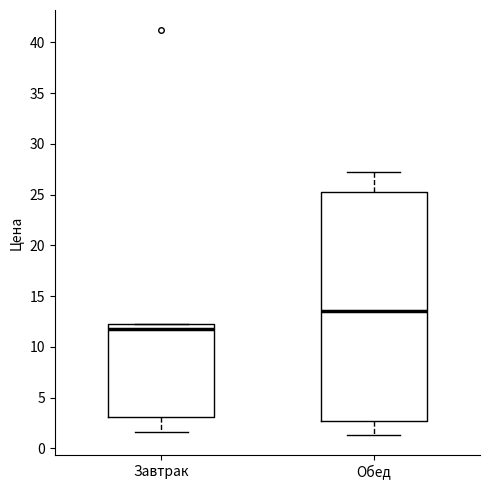

Reading left to right, transcribe this box plot: for each box, give where its median line is, the range the box spans, and where its two whiskers end, as read against the y-axis. The values are not printed on the chart, so give them approximately, as read against the axis.

Завтрак: median 11.5, box 3.0 to 12.5, whiskers 1.5 to 12.5
Обед: median 13.5, box 2.5 to 25.5, whiskers 1.5 to 27.0